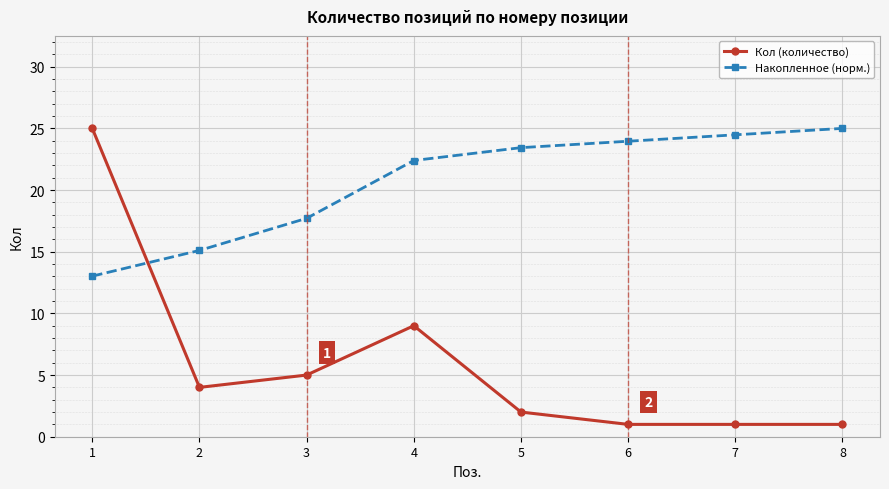

What value does the Накопленное (норм.) series have at 6?

24.0